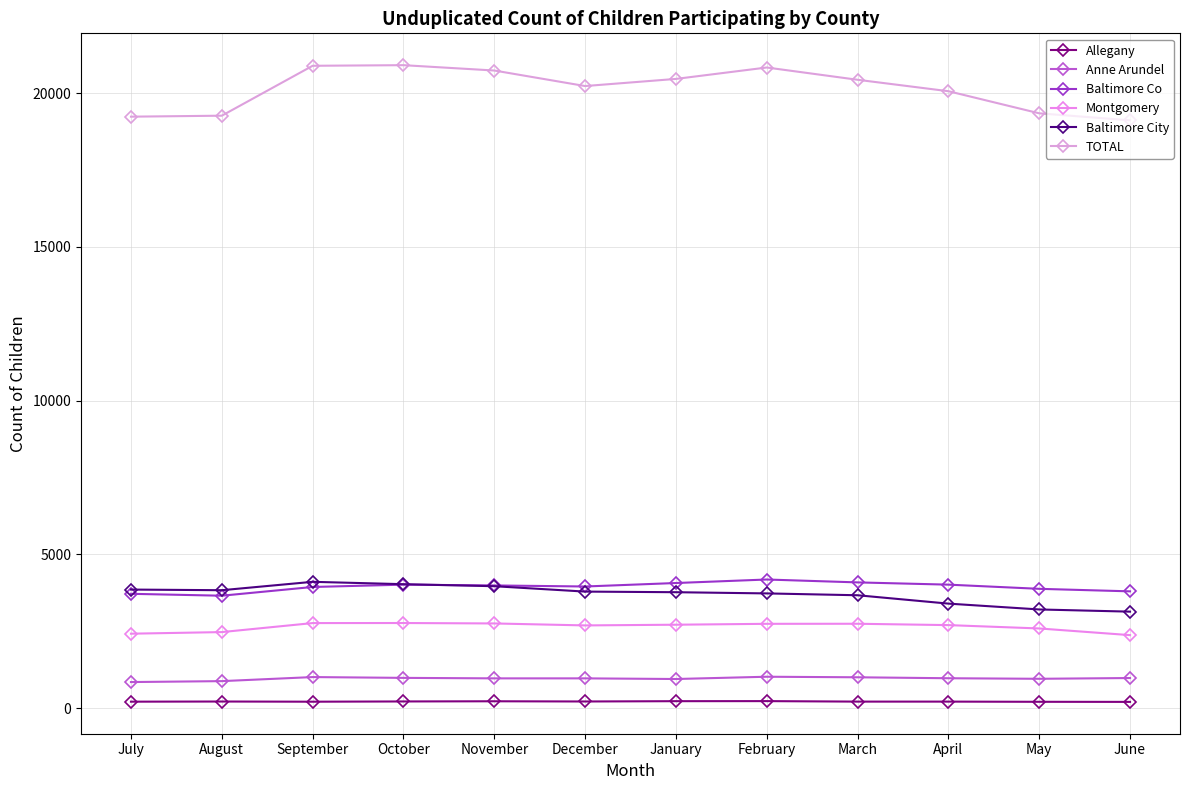

Reading left to right, list all the values displayed in this chart.

Allegany: July=210	August=215	September=209	October=217	November=223	December=216	January=226	February=228	March=212	April=212	May=206	June=203
Anne Arundel: July=848	August=878	September=1010	October=984	November=968	December=968	January=947	February=1021	March=1003	April=972	May=954	June=979
Baltimore Co: July=3718	August=3656	September=3940	October=4016	November=3990	December=3956	January=4069	February=4183	March=4089	April=4016	May=3880	June=3798
Montgomery: July=2421	August=2473	September=2766	October=2768	November=2754	December=2690	January=2713	February=2742	March=2744	April=2700	May=2591	June=2374
Baltimore City: July=3856	August=3835	September=4108	October=4031	November=3965	December=3790	January=3770	February=3731	March=3671	April=3399	May=3209	June=3138
TOTAL: July=19236	August=19268	September=20891	October=20911	November=20737	December=20232	January=20464	February=20835	March=20436	April=20064	May=19345	June=19117